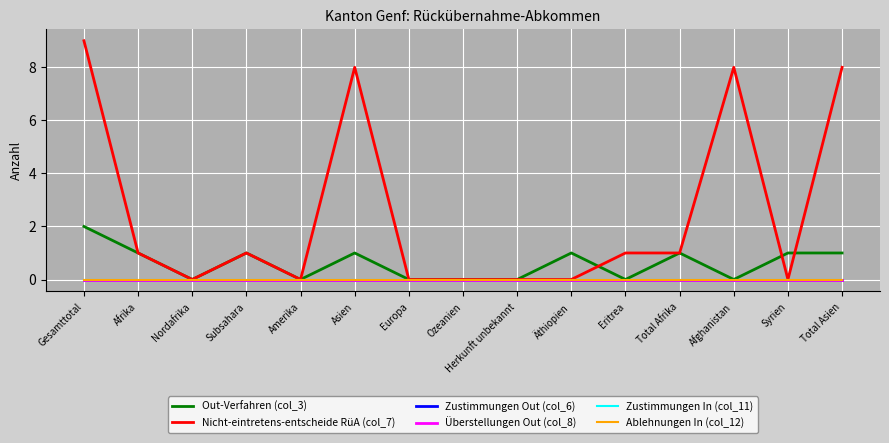

Which series has the largest total across all categories?

Nicht-eintretens-entscheide RüA (col_7)